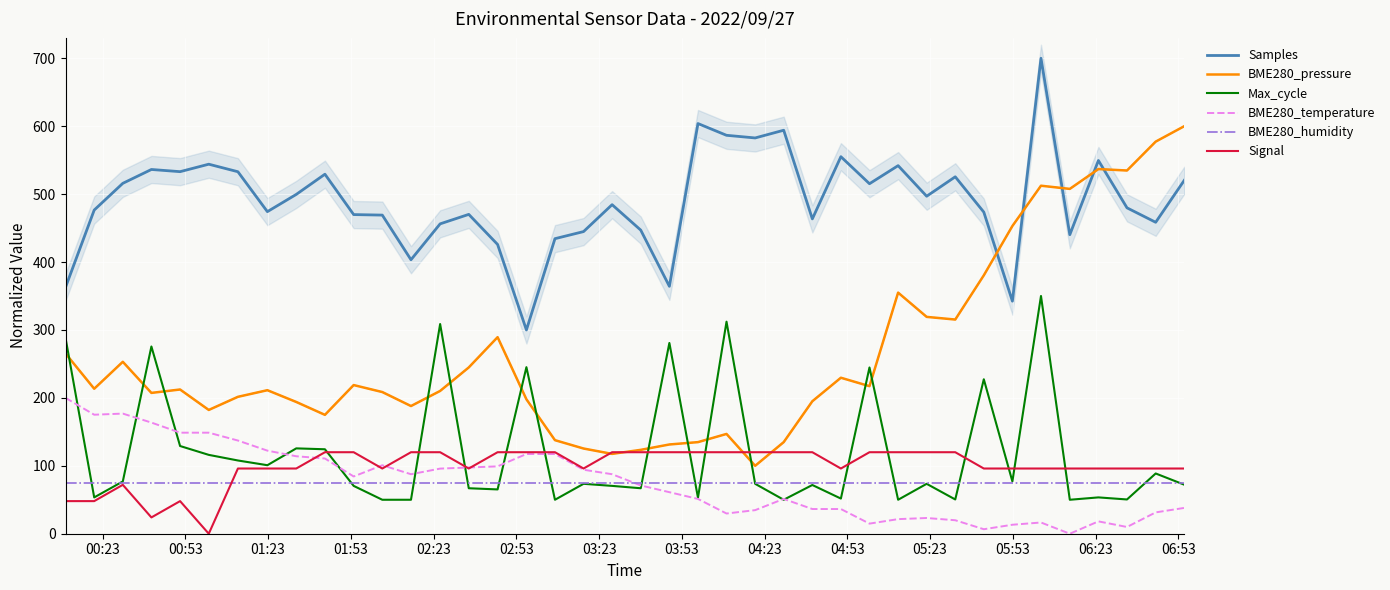

What is the minimum value for BME280_pressure?

100.0